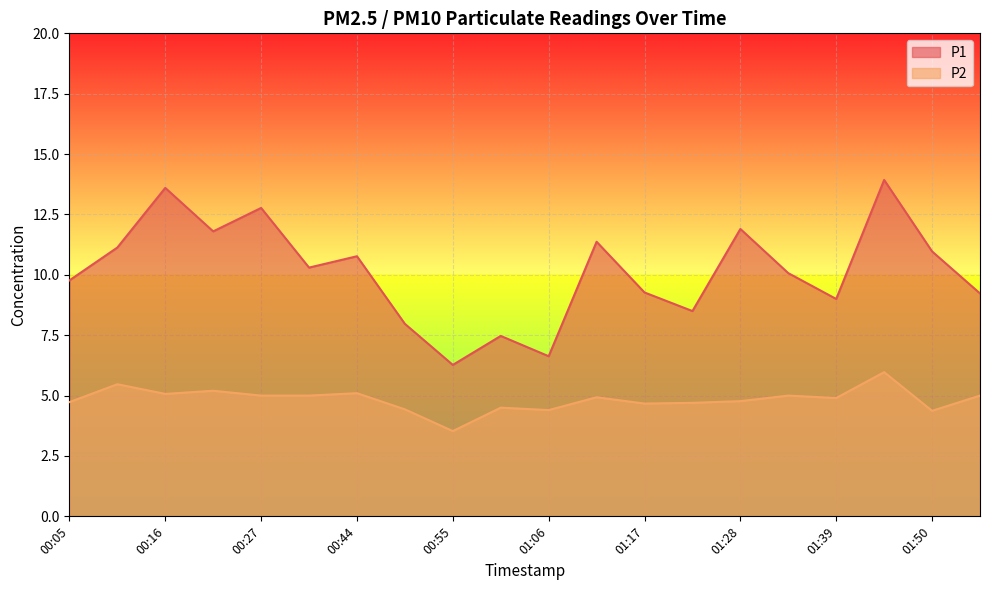

List the series in order of their overall mean, highest first.

P1, P2